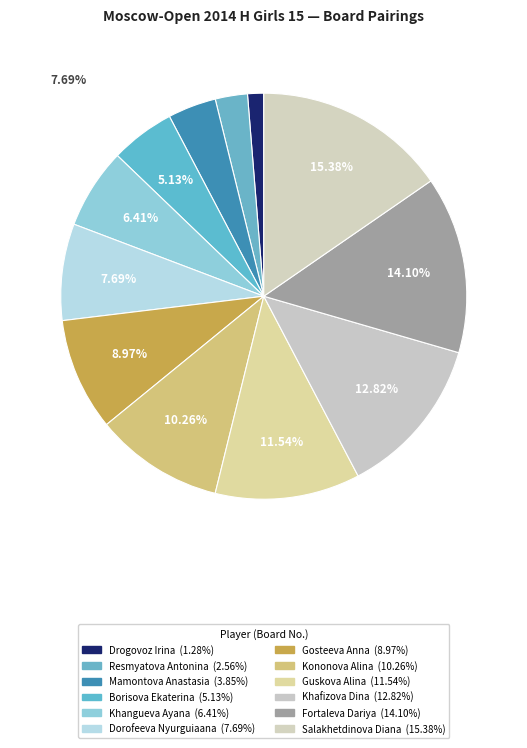

What is the change in value from Guskova Alina to Fortaleva Dariya?

+2